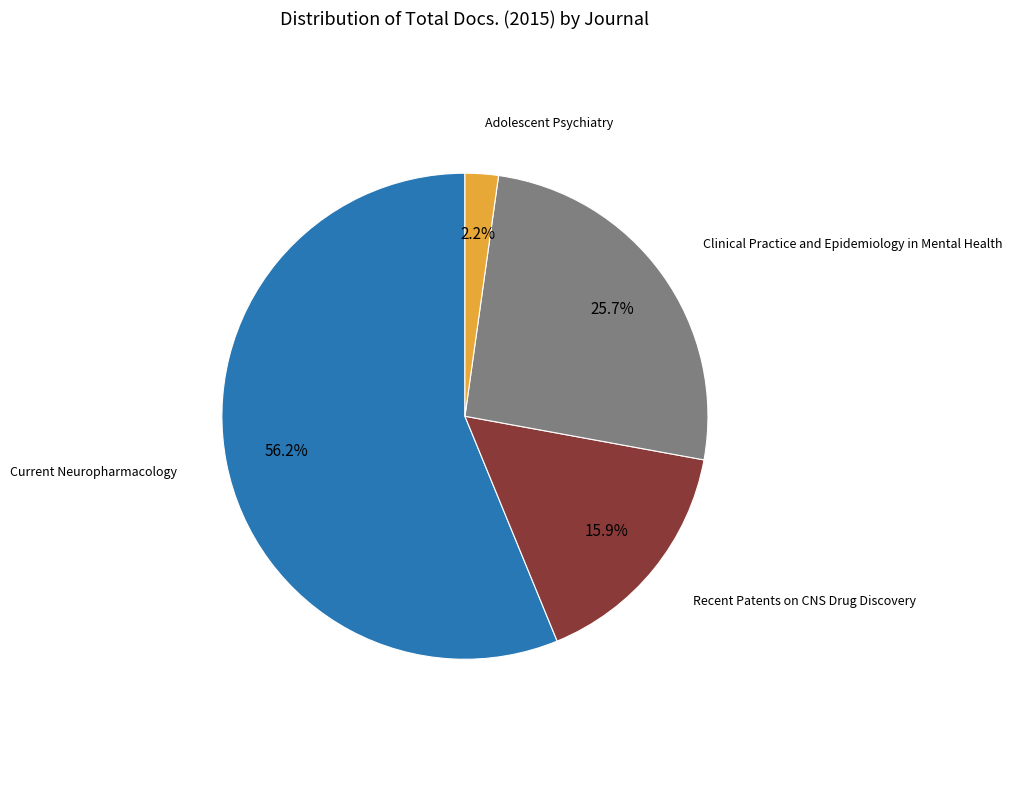

Between Clinical Practice and Epidemiology in Mental Health and Current Neuropharmacology, which is larger?

Current Neuropharmacology